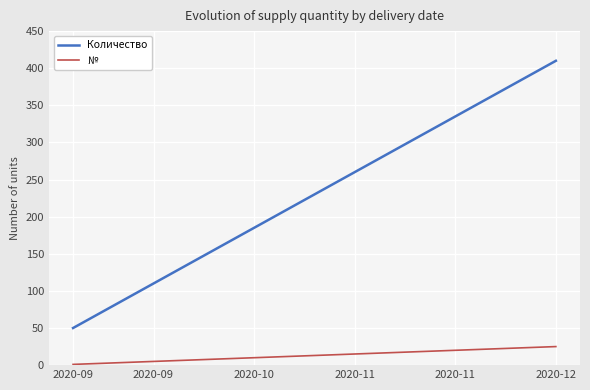

At how many categories does at least one series exceed 69?

23